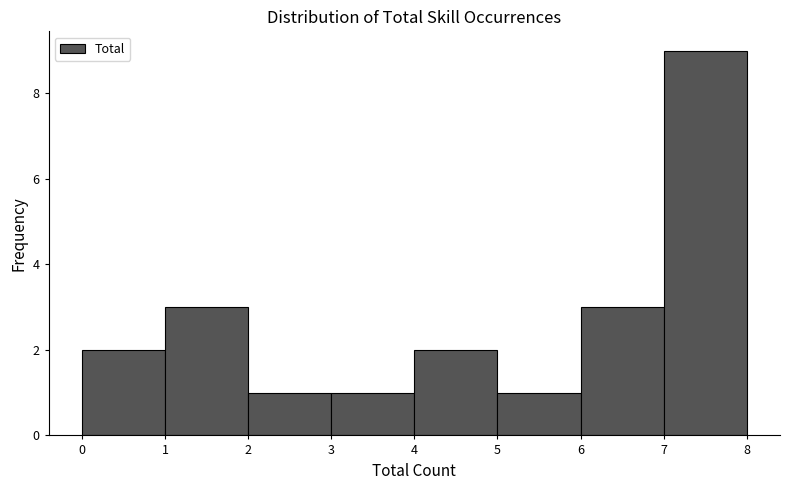

What is the height of the bar covering 1 to 2 on the x-axis? The values are not printed on the chart, so give them approximately, as read against the axis.

3